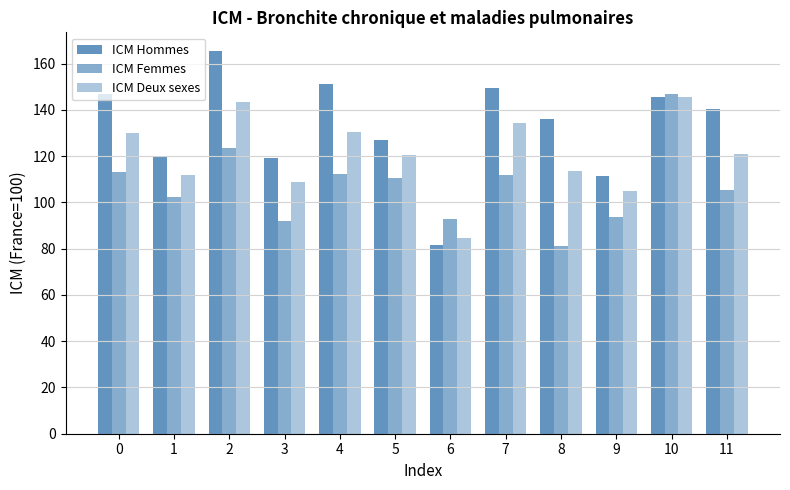

Which category has the lowest value across all series?

8